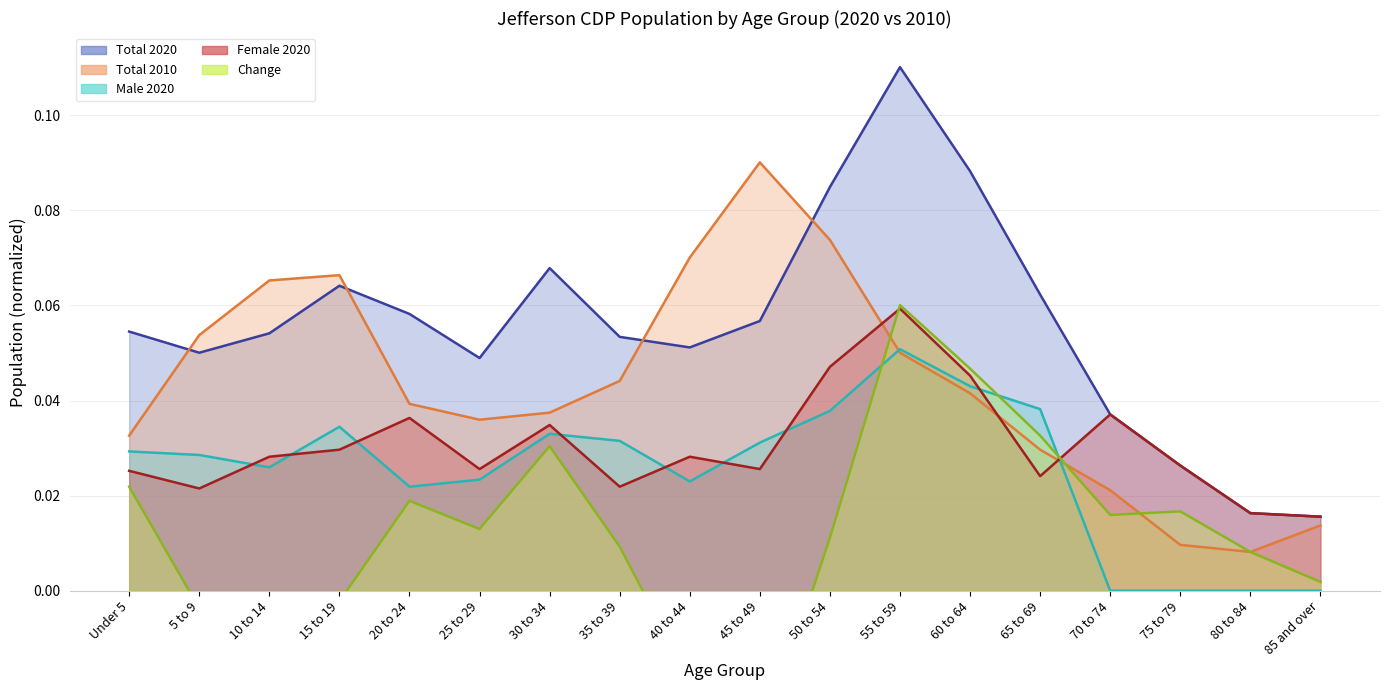

Is it true that Total 2020 equals 0.1 at 50 to 54?

True